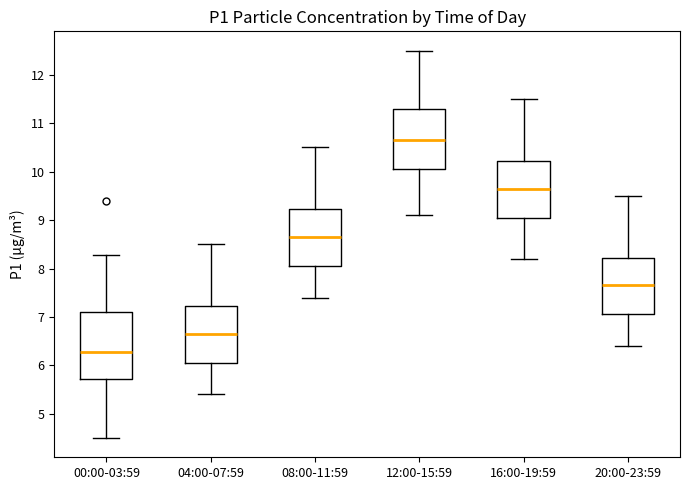

Comparing the boxes themselves (not the whiskers), which one is the tallest?

00:00-03:59